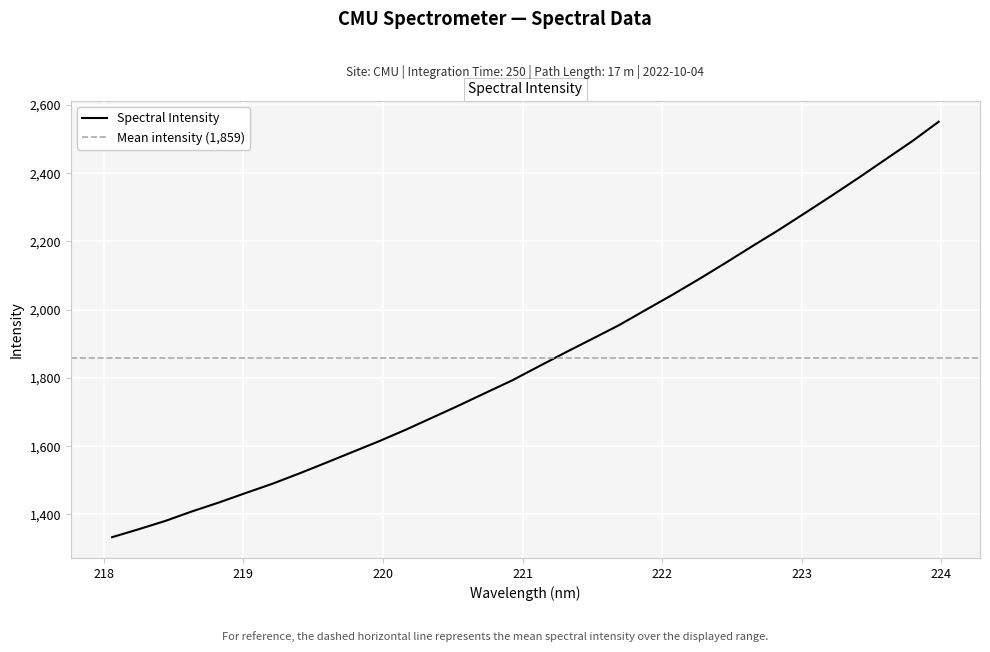

What is the lowest value of the Spectral Intensity series?

1333.3